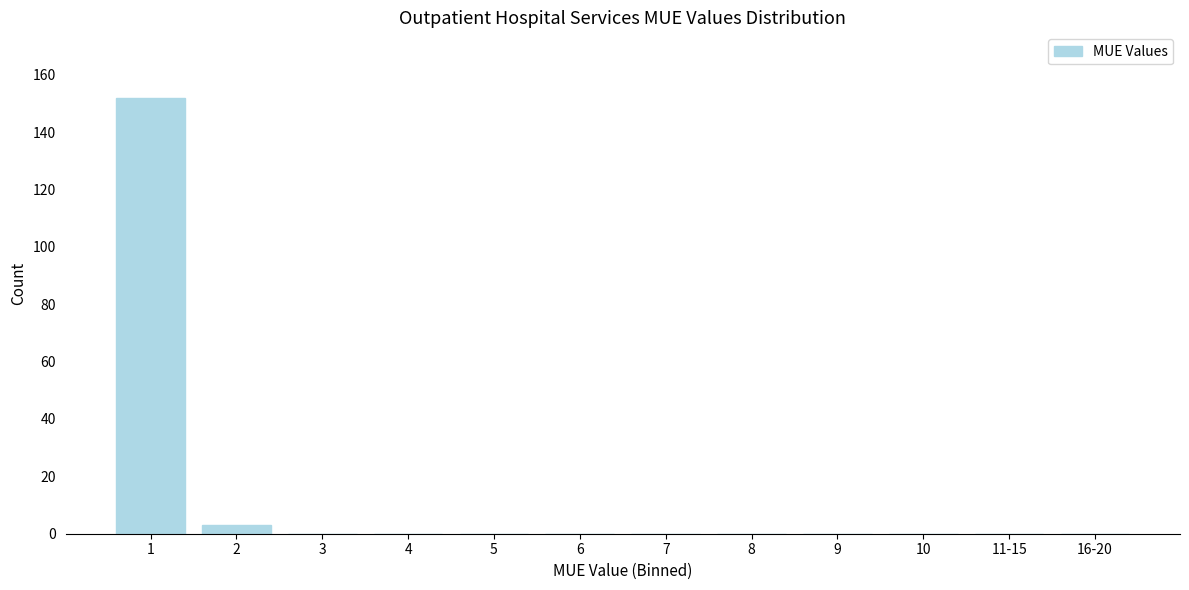

Reading left to right, list all the values displayed in this chart.

1=152	2=3	3=0	4=0	5=0	6=0	7=0	8=0	9=0	10=0	11-15=0	16-20=0